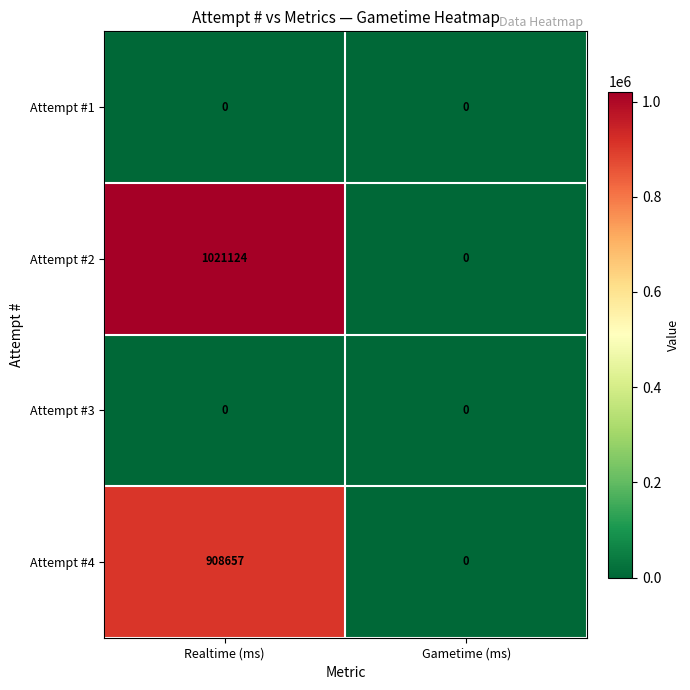

Between Realtime (ms) and Gametime (ms), which series saw the biggest shift?

Attempt #2